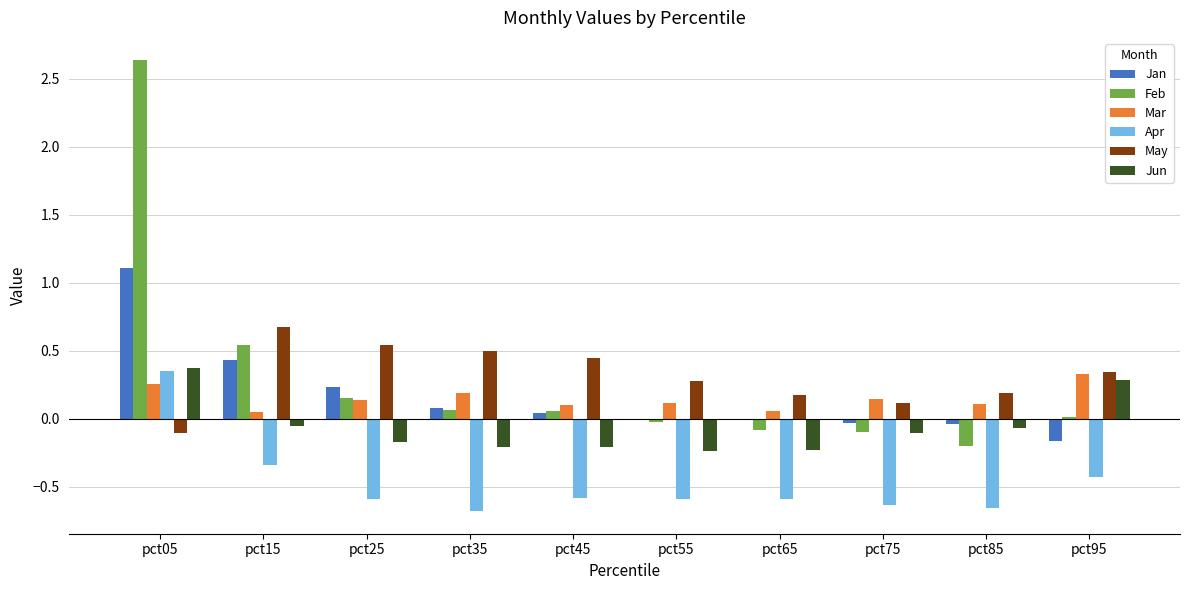

How many series are shown in this chart?

6